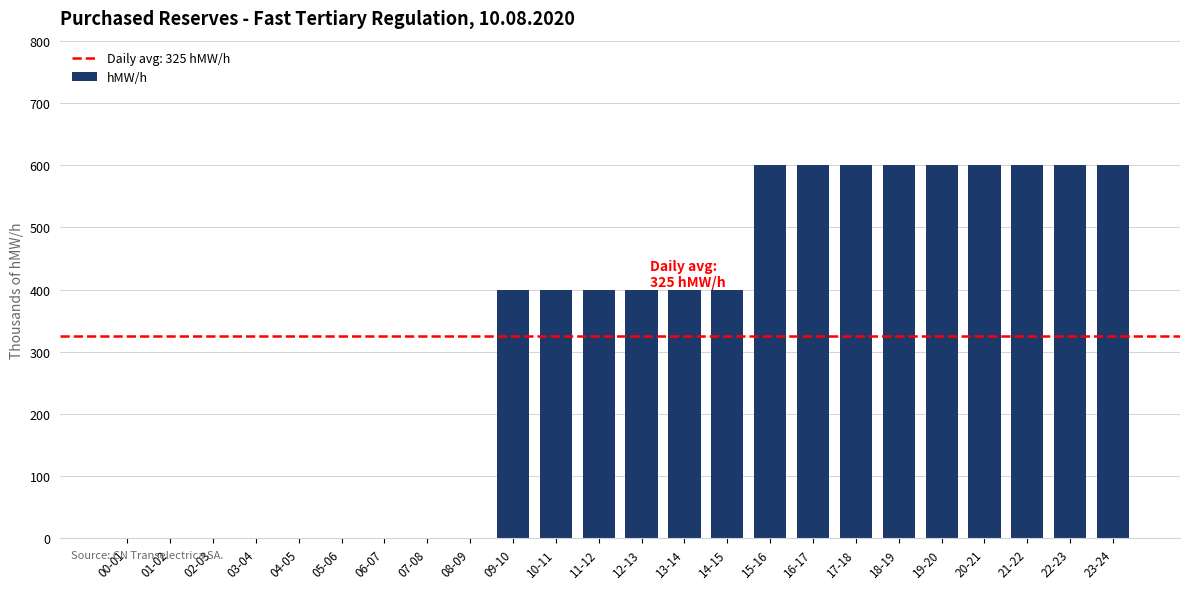

What is the sum of the values at 22-23 and 20-21?

1200